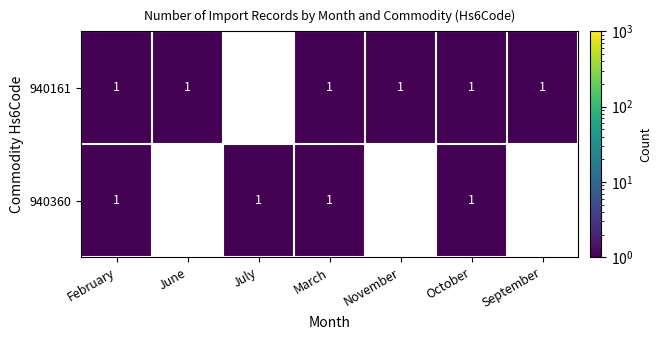

At June, list the series in order from largest to smallest.

940161, 940360